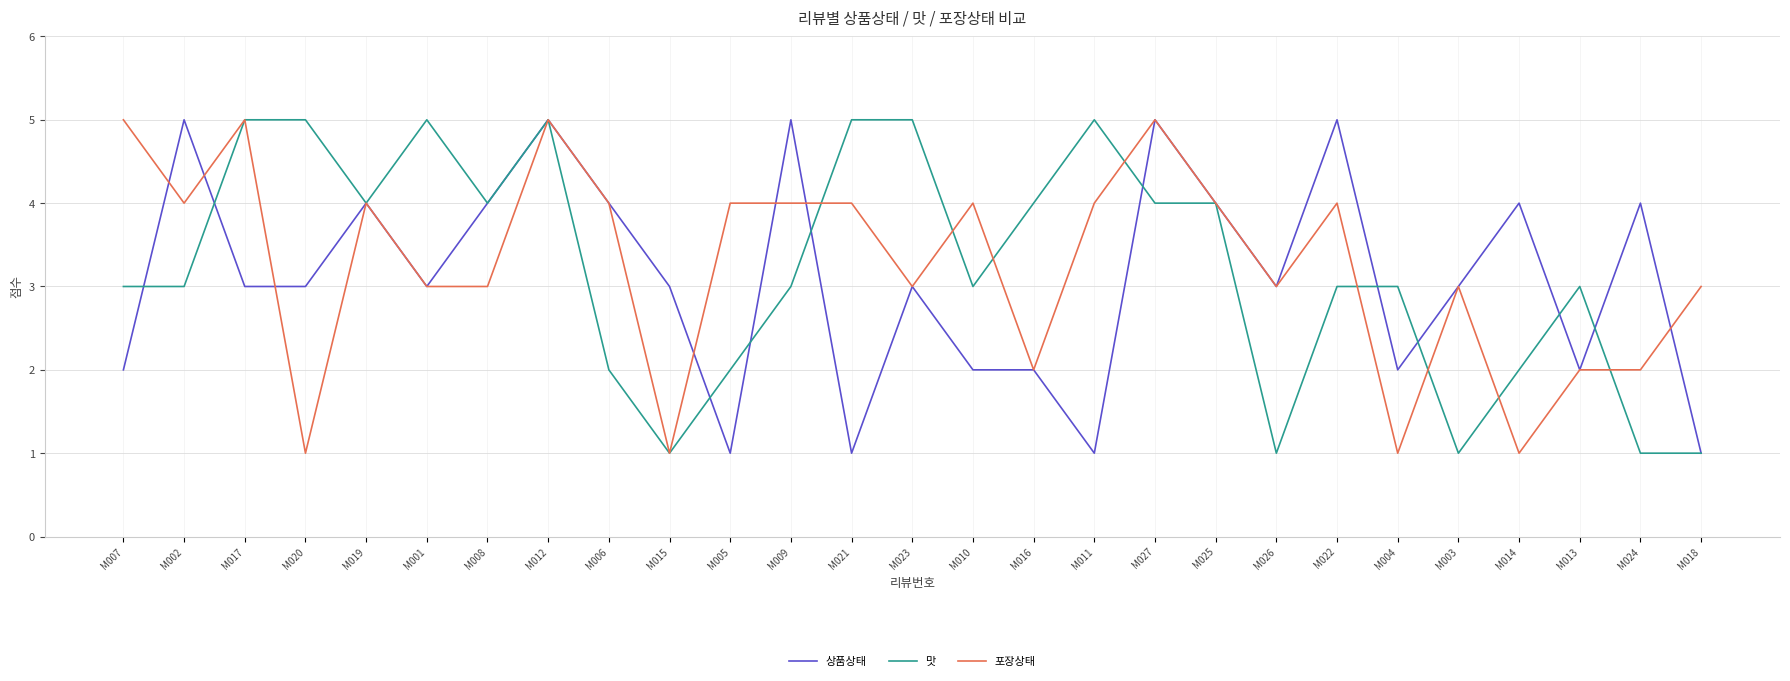

What position from the left is M016?

16